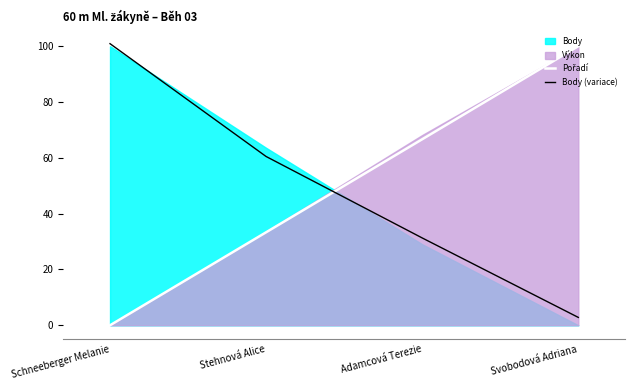

Which series has the largest range (max minus min)?

Pořadí